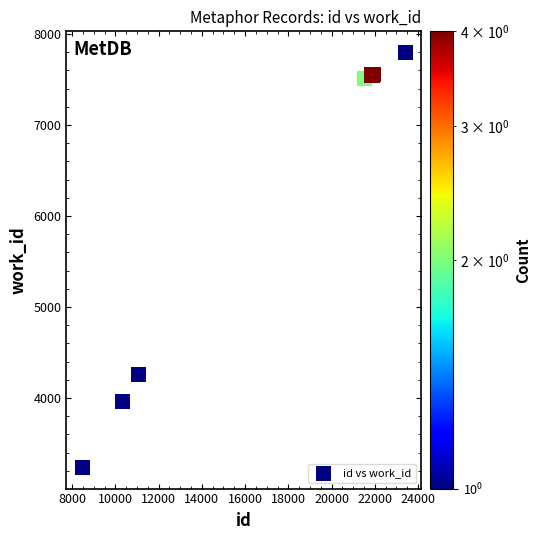

What Y value in the scatter plot is closest to 5517?

4255